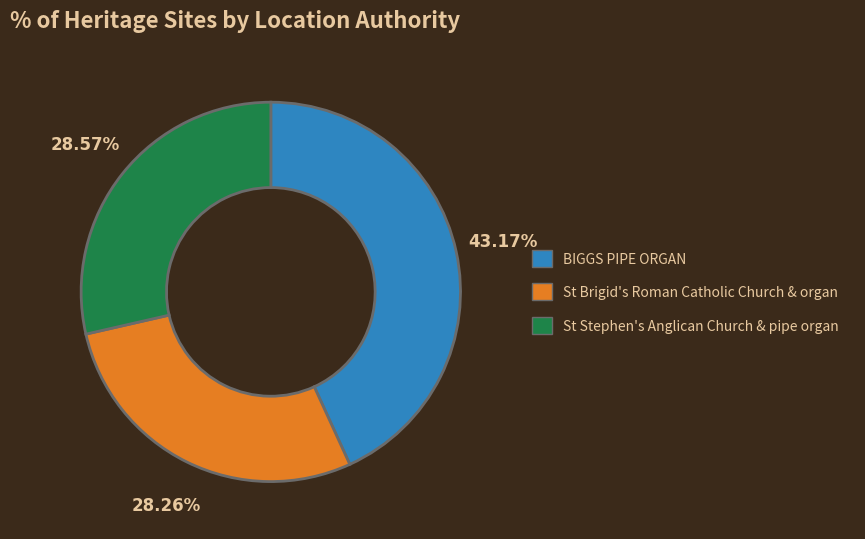

How many slices are in this pie chart?

3